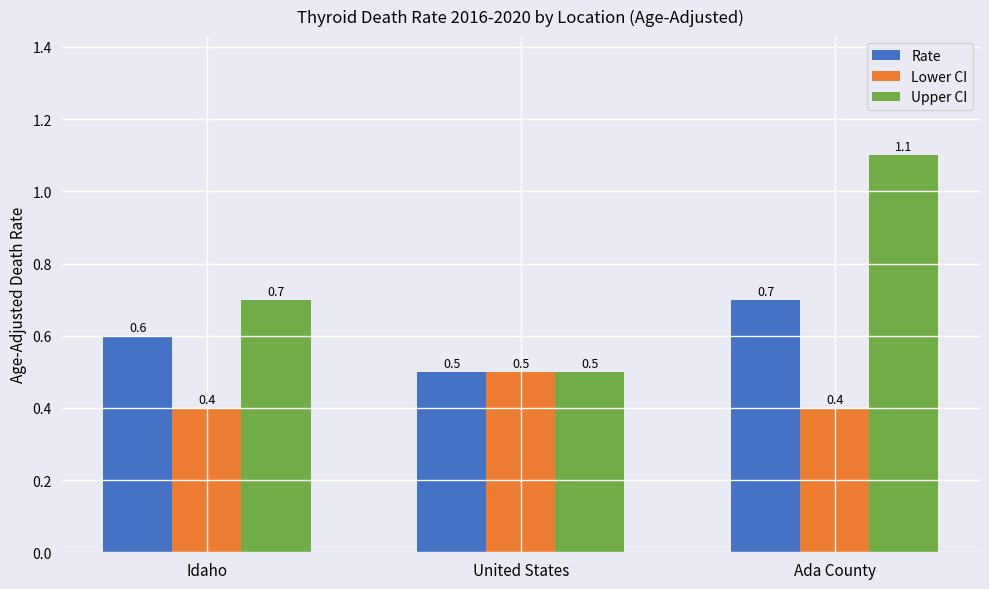

Rank the series at Idaho from highest to lowest value.

Upper CI, Rate, Lower CI